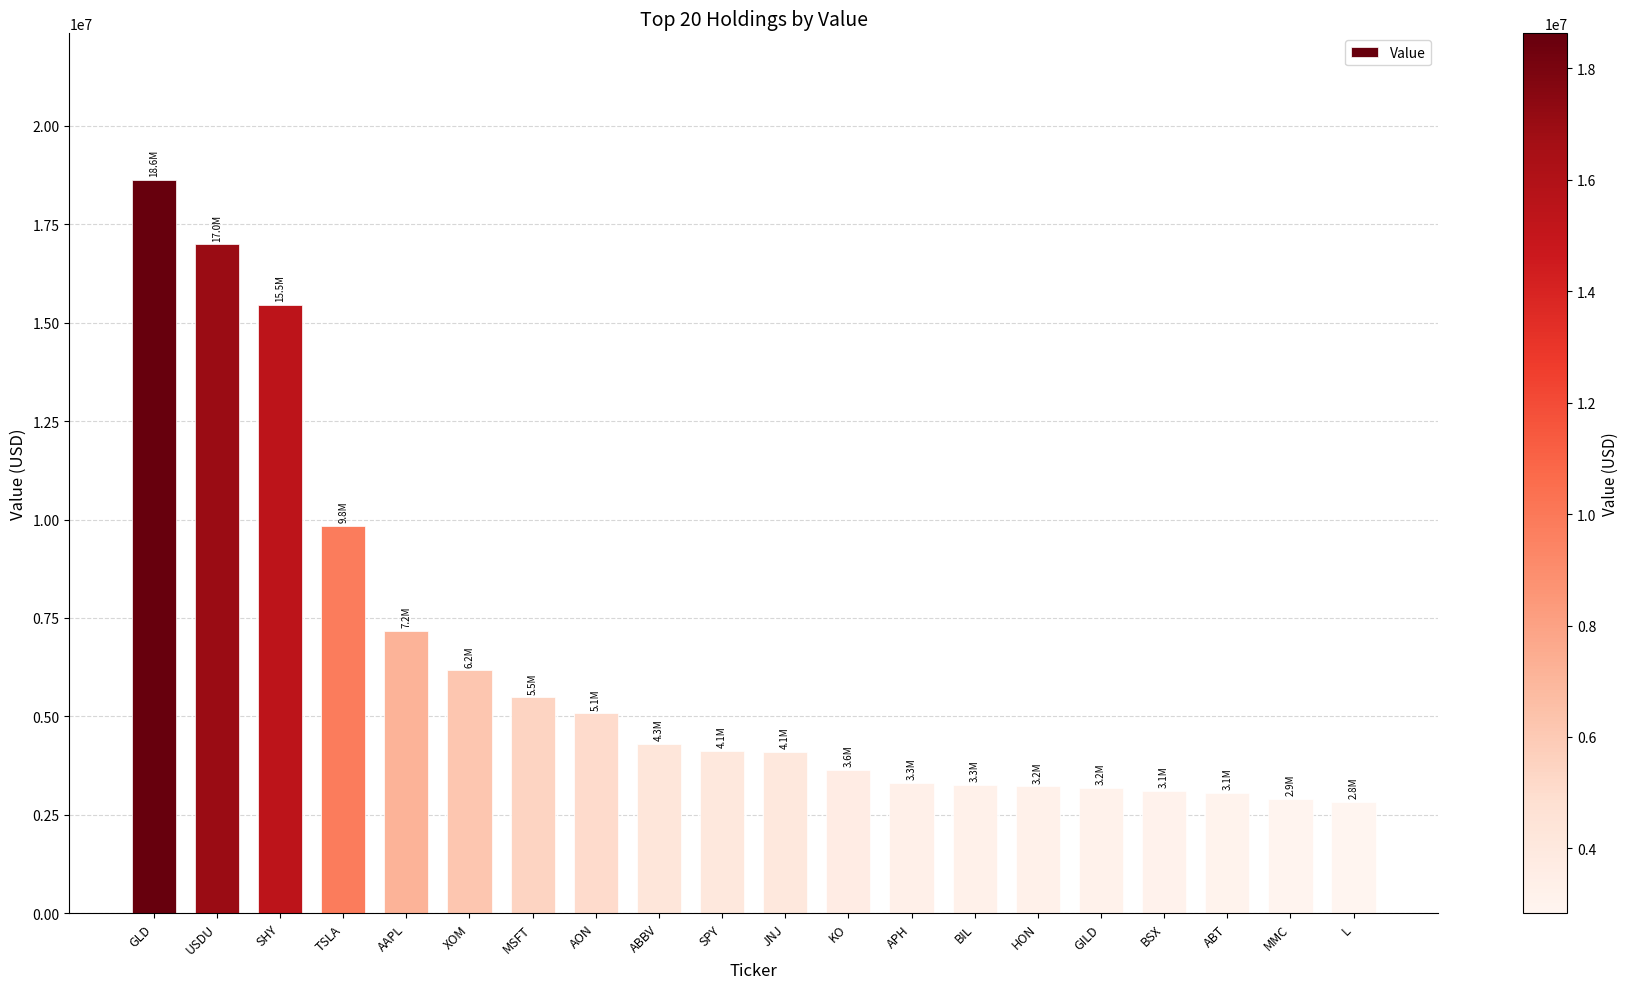

Is it true that the value at GILD is 4617130?

False